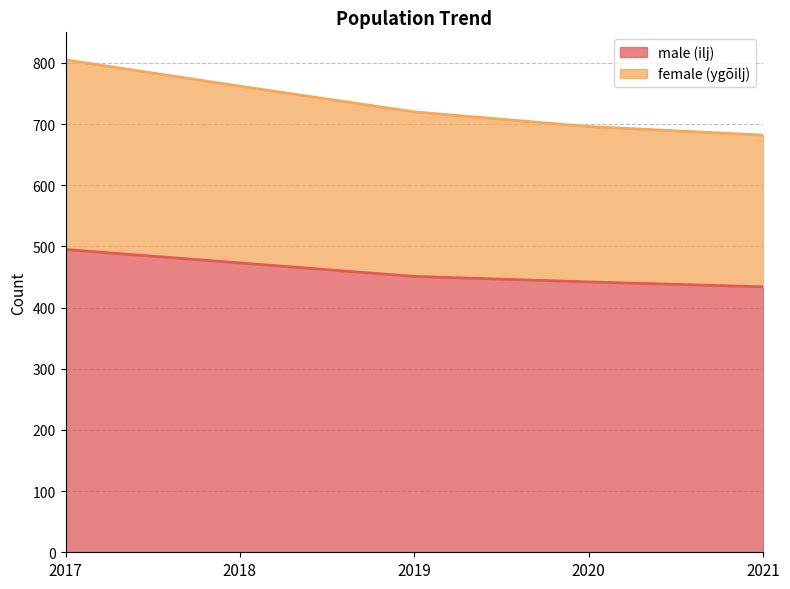

What are all the series names shown in the legend?

male (ilj), female (ygõilj)